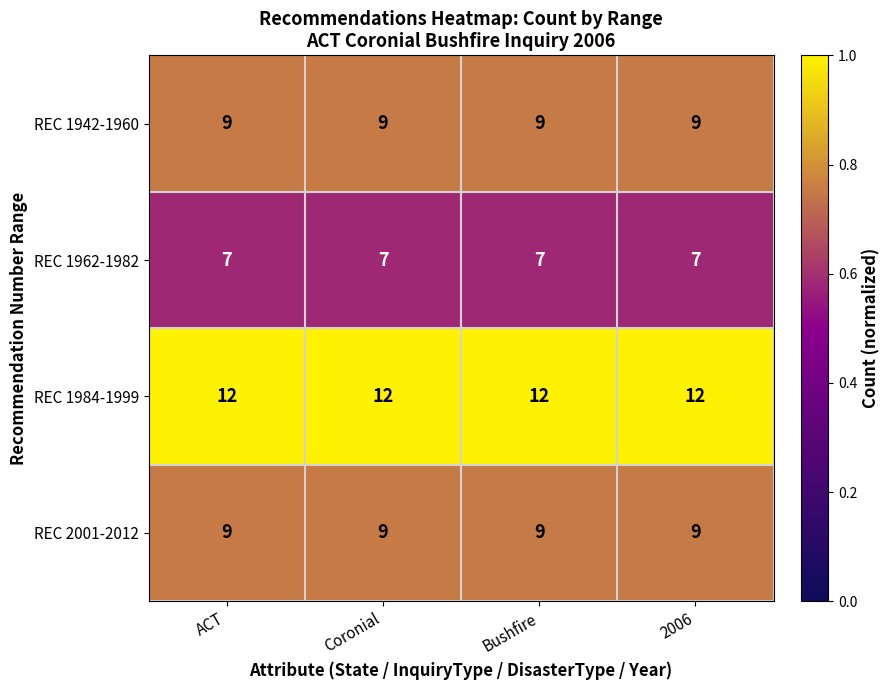

What is the greatest value displayed?

12